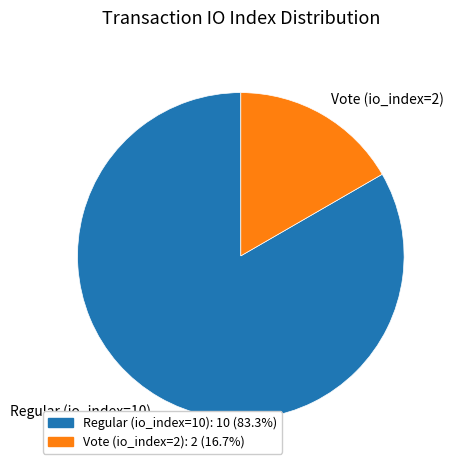

Rank the categories by value from lowest to highest.

Vote (io_index=2), Regular (io_index=10)